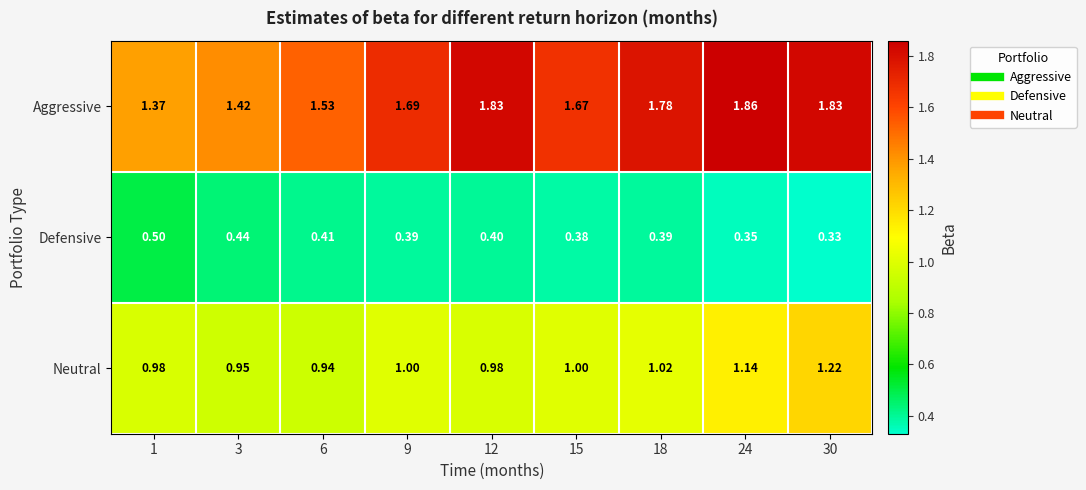

Which series changed the most between 3 and 9?

Aggressive